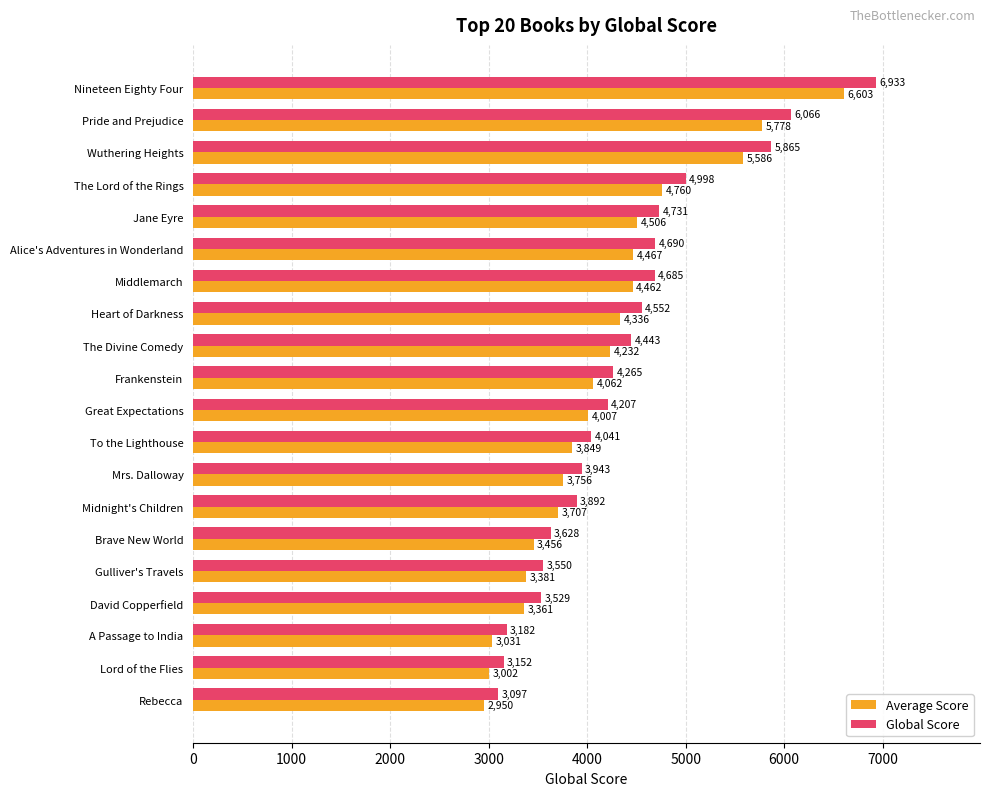

At which category is the sum across all series the highest?

Nineteen Eighty Four